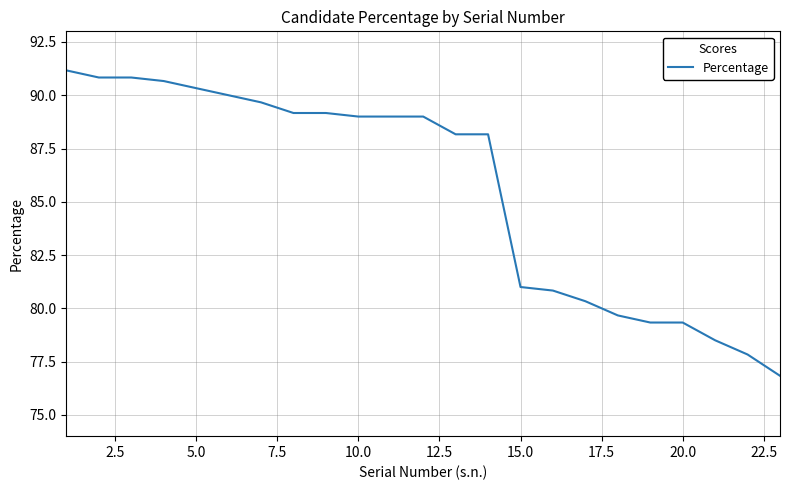

What is the minimum value shown in the chart?

76.8